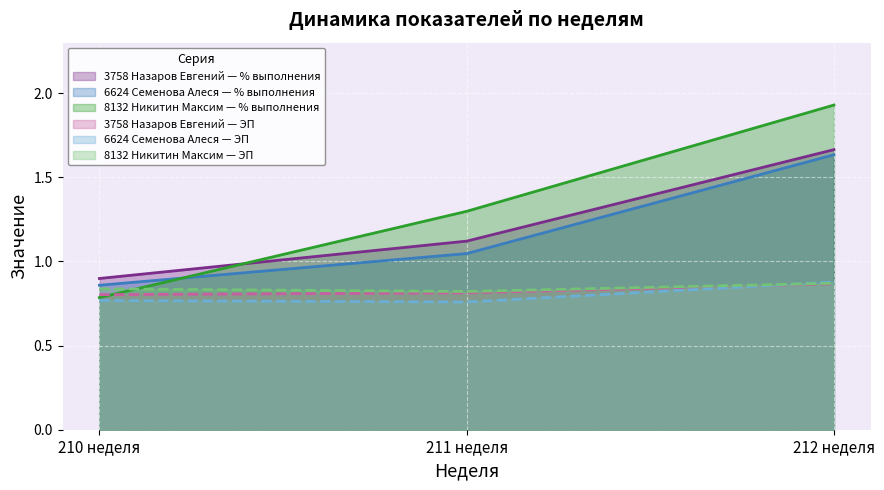

Reading right to left, extract all data points from this chart.

3758 Назаров Евгений — % выполнения: 1.7	1.1	0.9
6624 Семенова Алеся — % выполнения: 1.6	1.0	0.9
8132 Никитин Максим — % выполнения: 1.9	1.3	0.8
3758 Назаров Евгений — ЭП: 0.9	0.8	0.8
6624 Семенова Алеся — ЭП: 0.9	0.8	0.8
8132 Никитин Максим — ЭП: 0.9	0.8	0.8